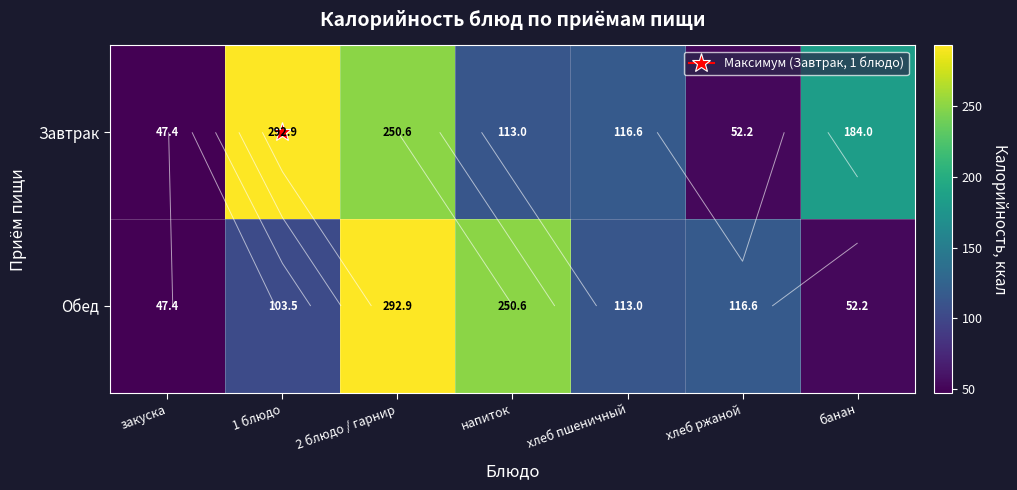

What is the greatest value displayed?

292.9